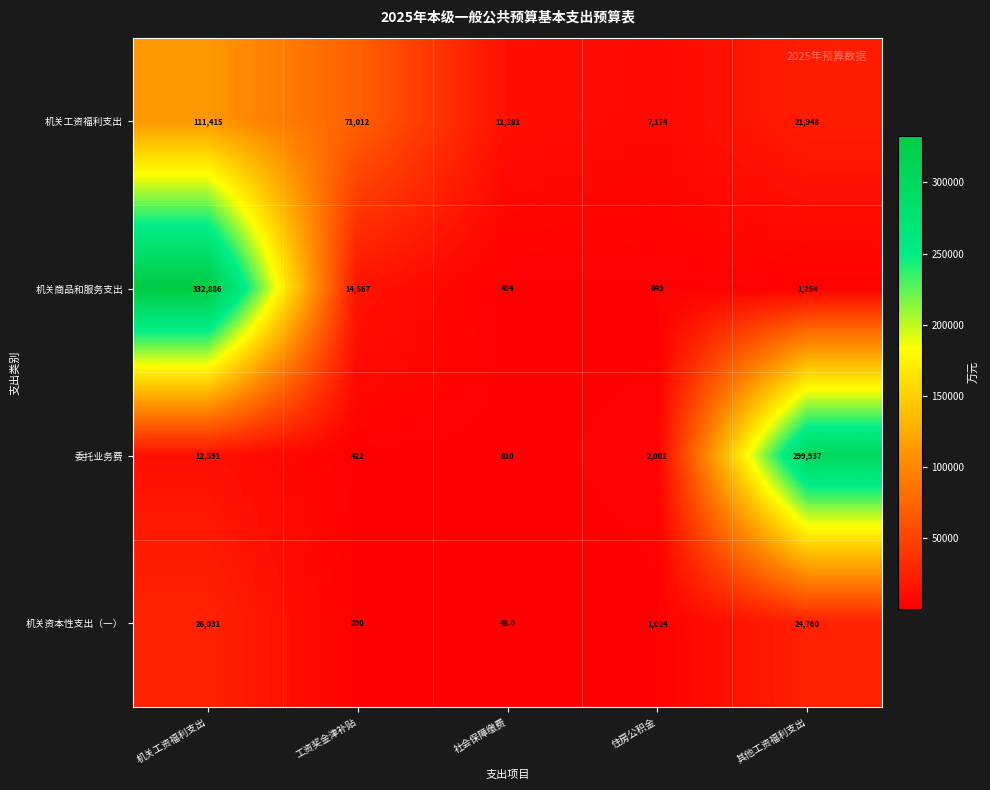

Which series has the widest spread of values?

机关商品和服务支出